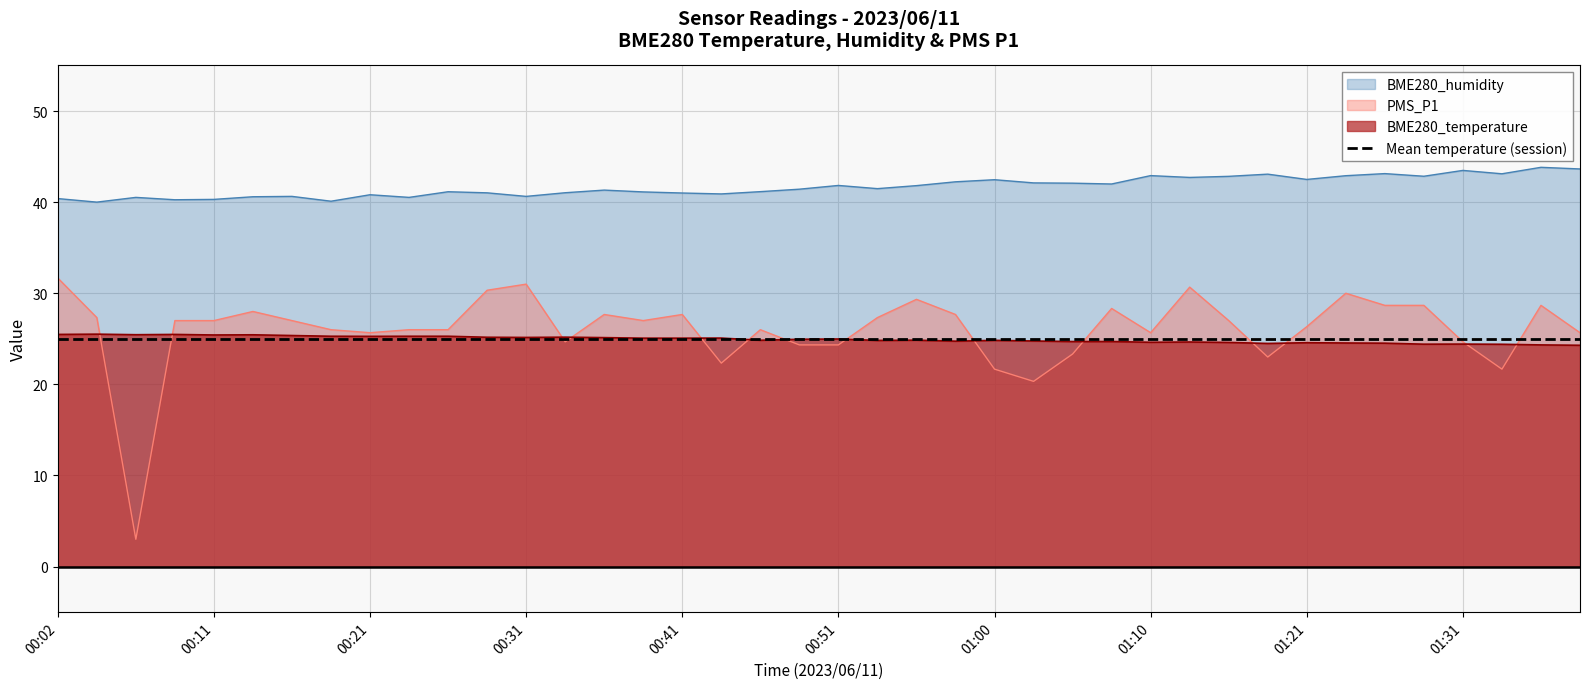

The value of BME280_humidity at 01:06 is 42.1. True or false?

True